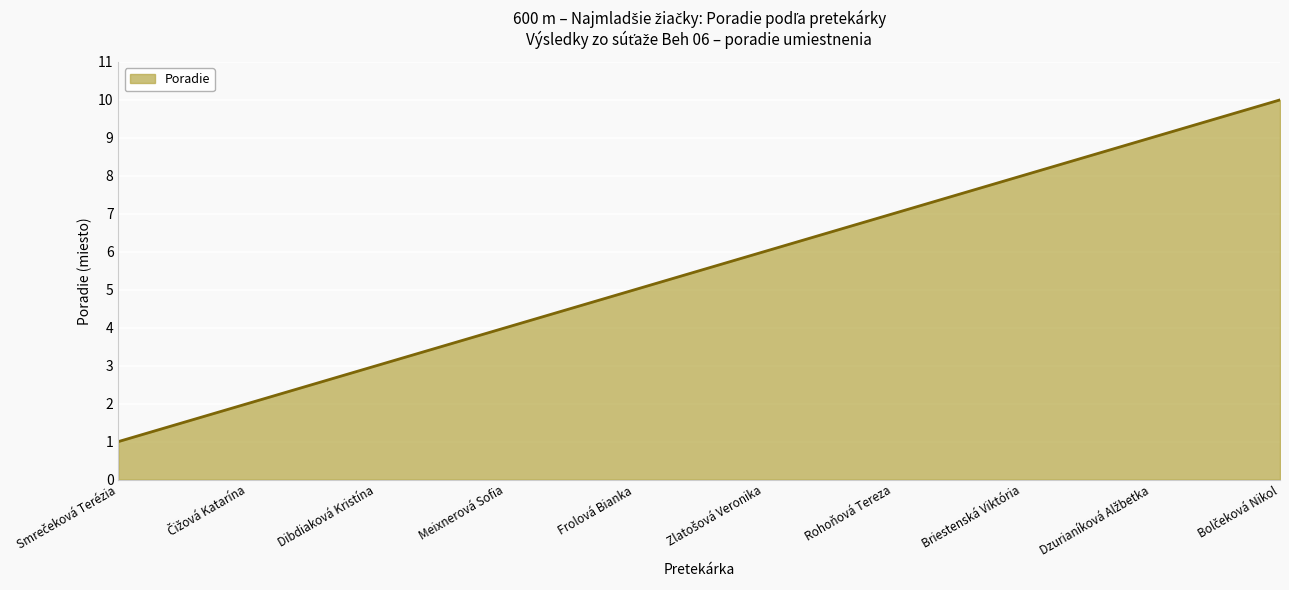

What is the difference between the maximum and minimum values?

9